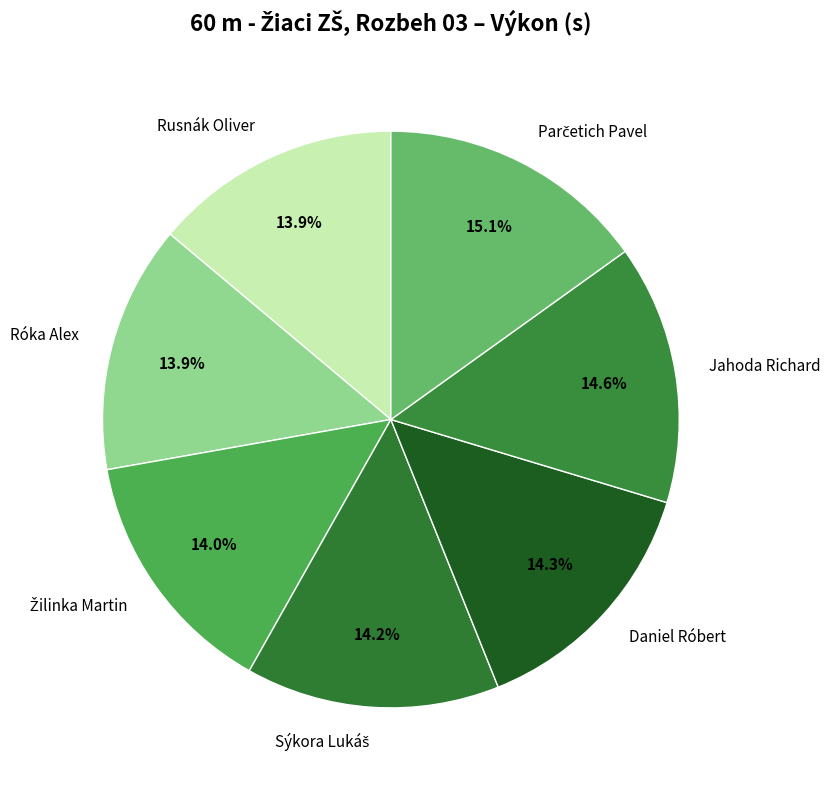

Is there a majority slice in this chart?

No